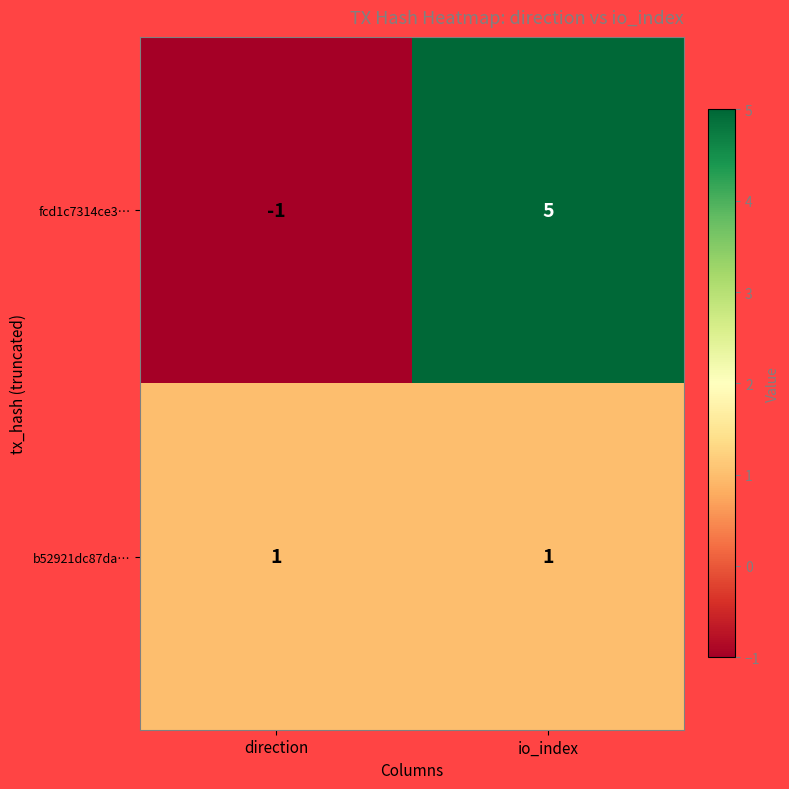

The fcd1c7314ce3… series shows -1 at direction. True or false?

True